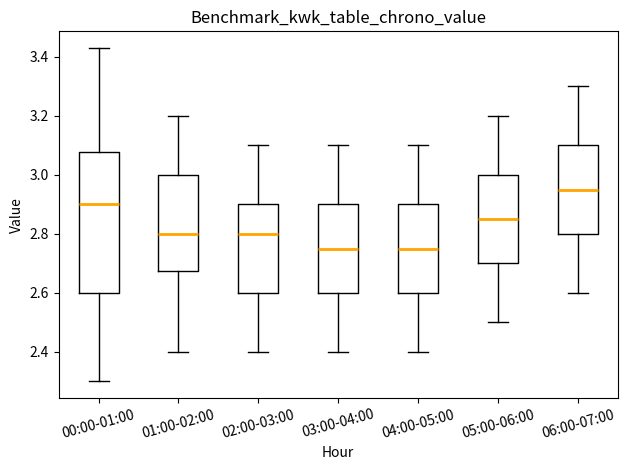

Reading left to right, transcribe this box plot: for each box, give where its median line is, the range the box spans, and where its two whiskers end, as read against the y-axis. The values are not printed on the chart, so give them approximately, as read against the axis.

00:00-01:00: median 2.90, box 2.60 to 3.08, whiskers 2.30 to 3.44
01:00-02:00: median 2.80, box 2.68 to 3.00, whiskers 2.40 to 3.20
02:00-03:00: median 2.80, box 2.60 to 2.90, whiskers 2.40 to 3.10
03:00-04:00: median 2.76, box 2.60 to 2.90, whiskers 2.40 to 3.10
04:00-05:00: median 2.76, box 2.60 to 2.90, whiskers 2.40 to 3.10
05:00-06:00: median 2.86, box 2.70 to 3.00, whiskers 2.50 to 3.20
06:00-07:00: median 2.96, box 2.80 to 3.10, whiskers 2.60 to 3.30